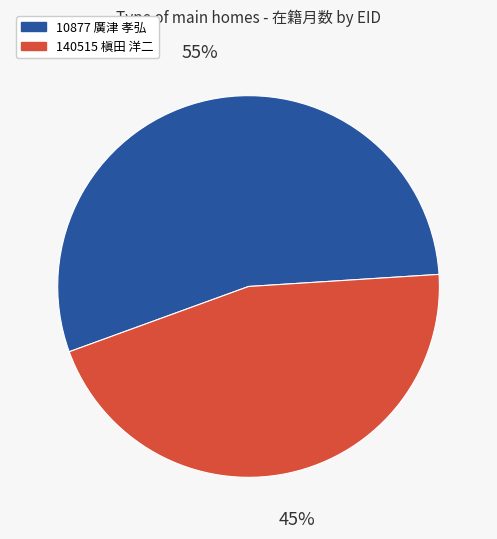

How many slices are in this pie chart?

2